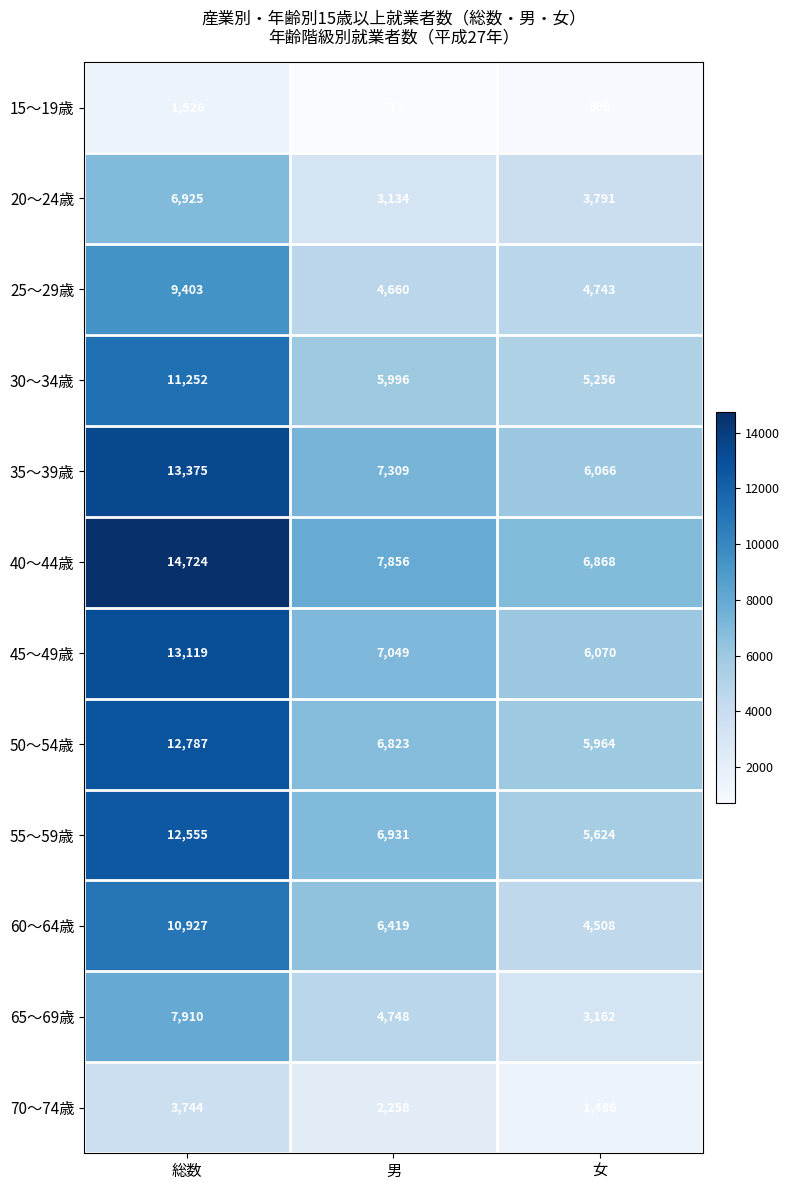

Count the 40～44歳 values in the range 6868 to 14724.

3